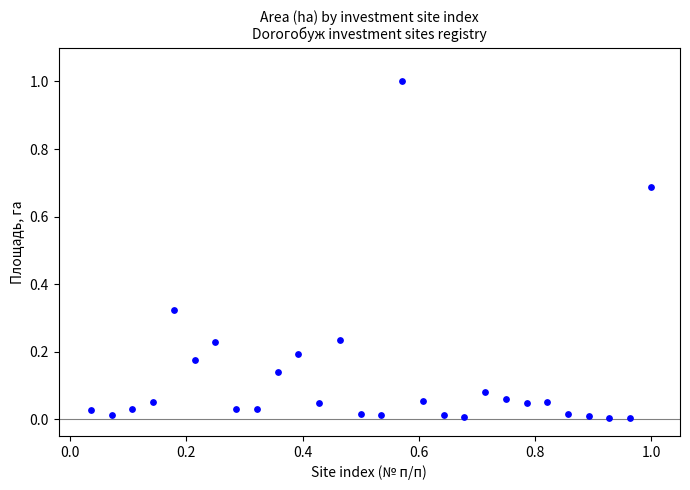

What is the range of Y values (max minus min)?

1.0